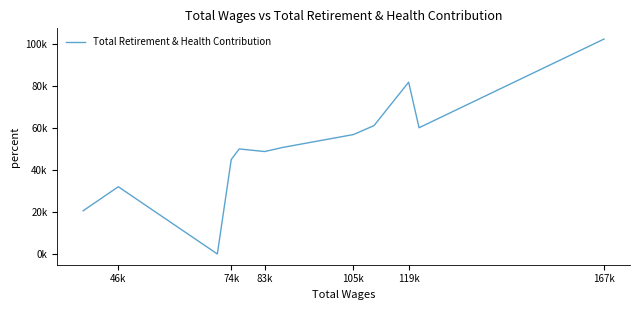

How many distinct data groups are displayed?

1